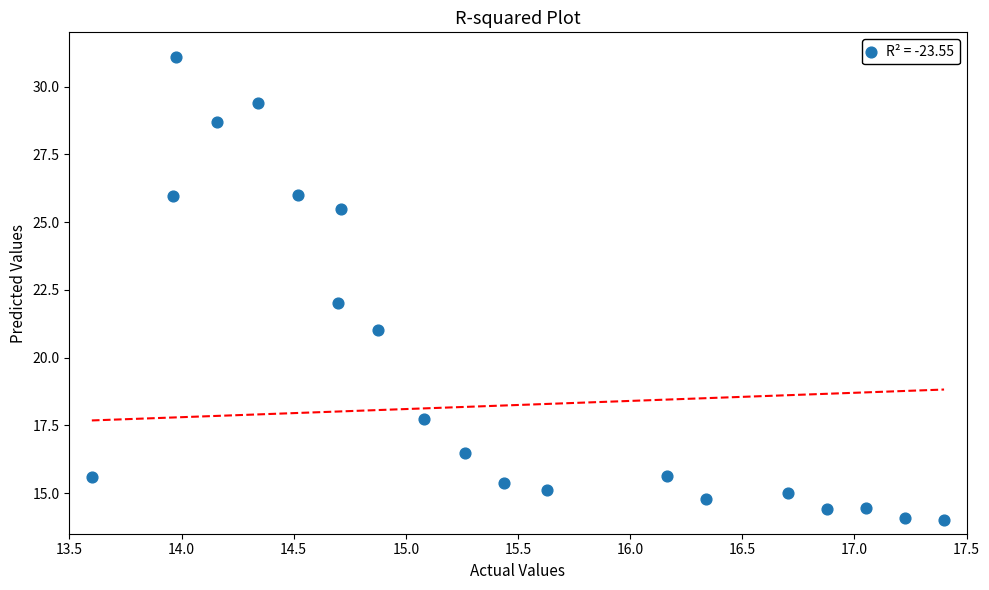

What is the range of Y values (max minus min)?

17.1